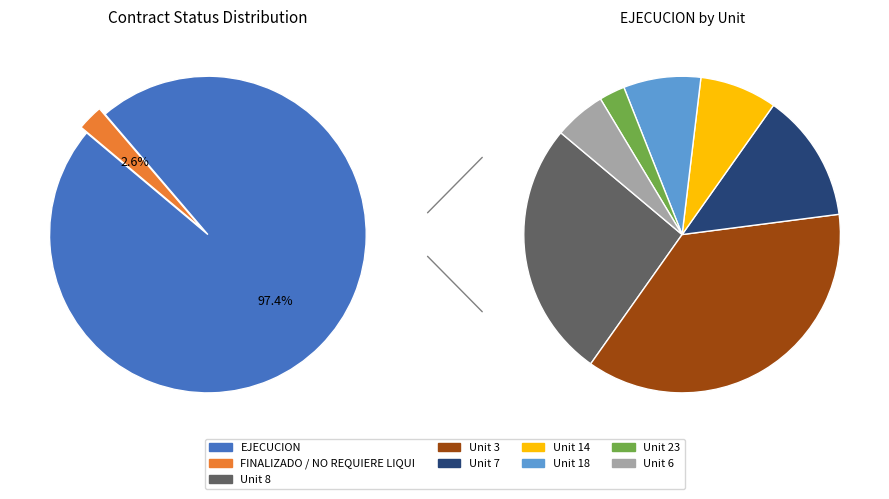

Is EJECUCION the majority of the pie?

Yes